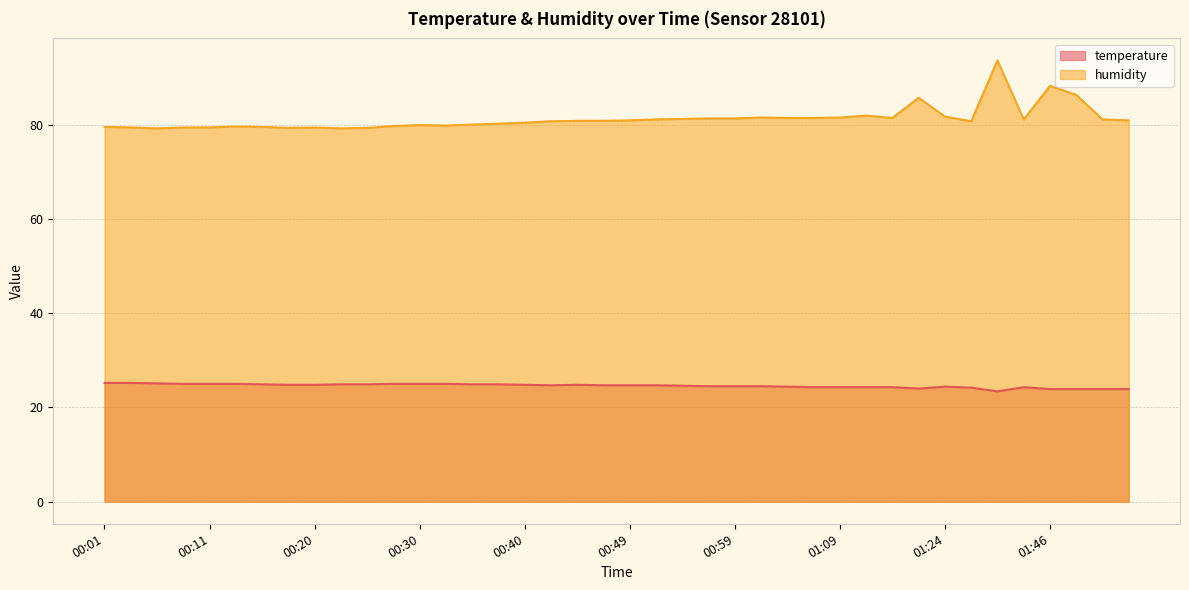

How many distinct data groups are displayed?

2